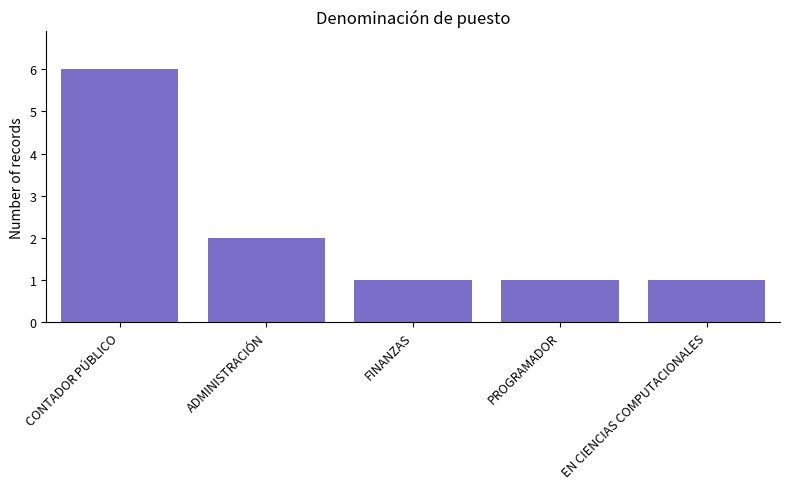

What is the change in value from CONTADOR PÚBLICO to EN CIENCIAS COMPUTACIONALES?

-5